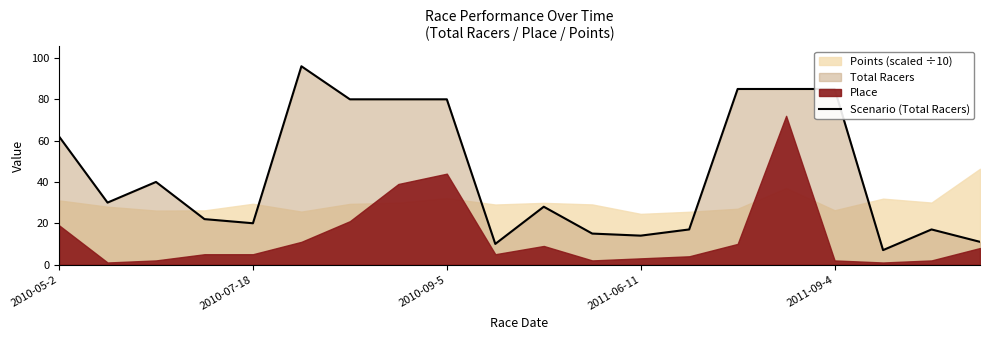

What is the lowest value of the Scenario (Total Racers) series?

7